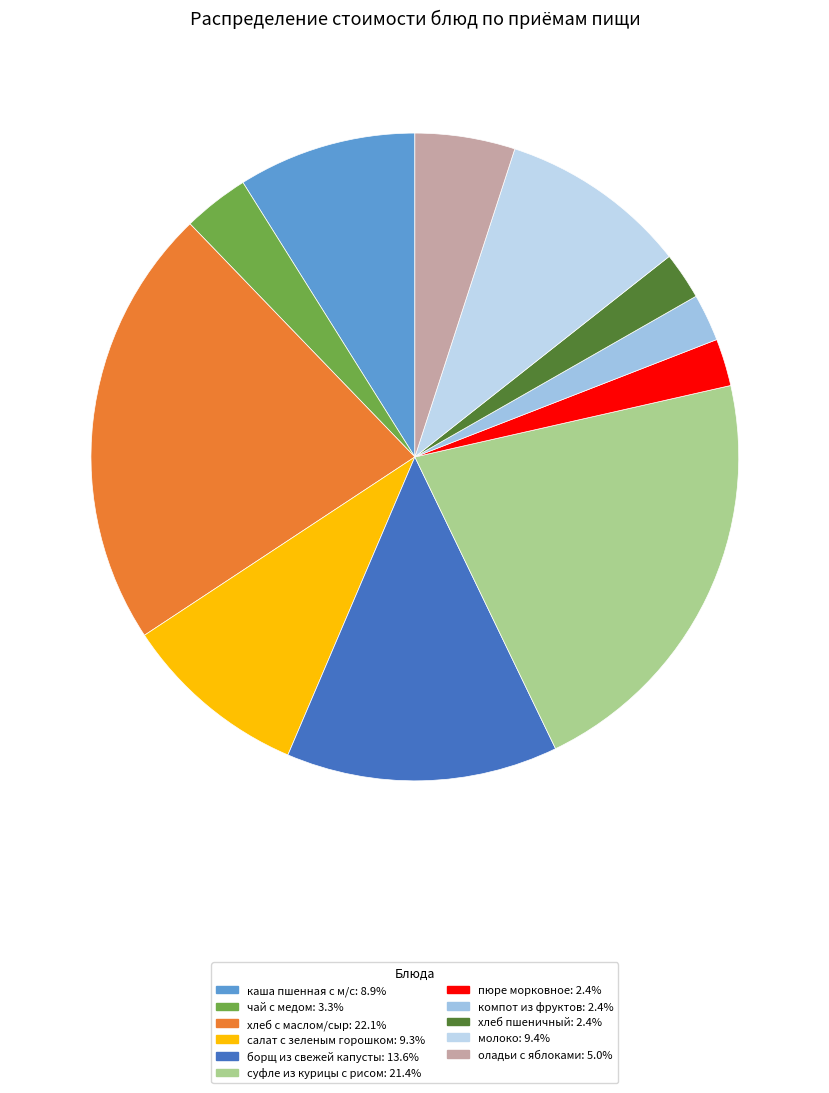

How many segments does this pie chart have?

11